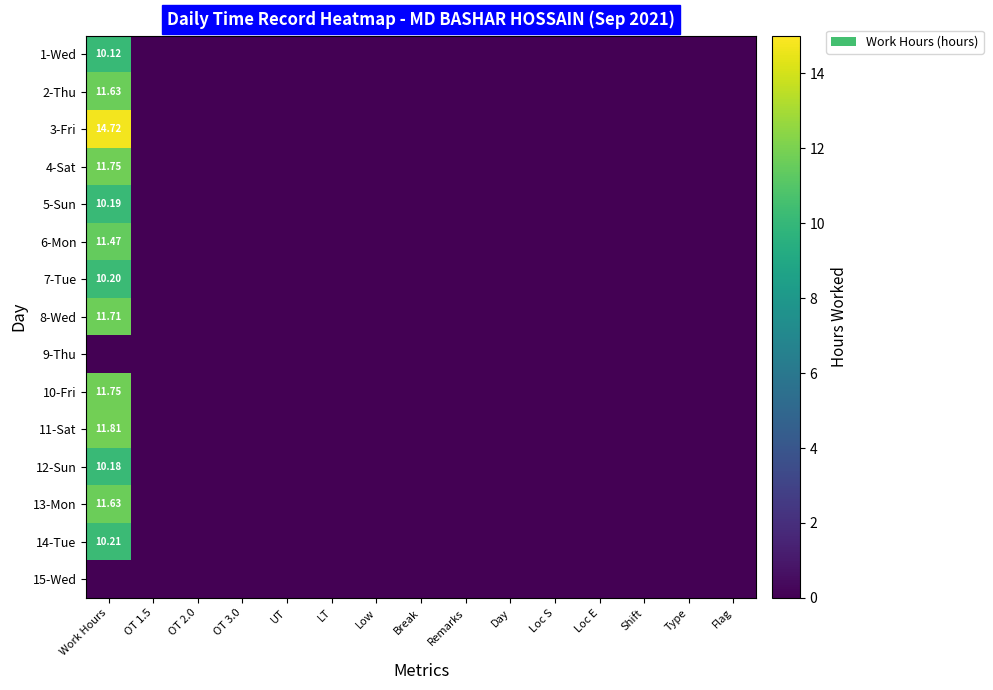

True or false: 1-Wed has a value of -6.4 at OT 2.0.

False